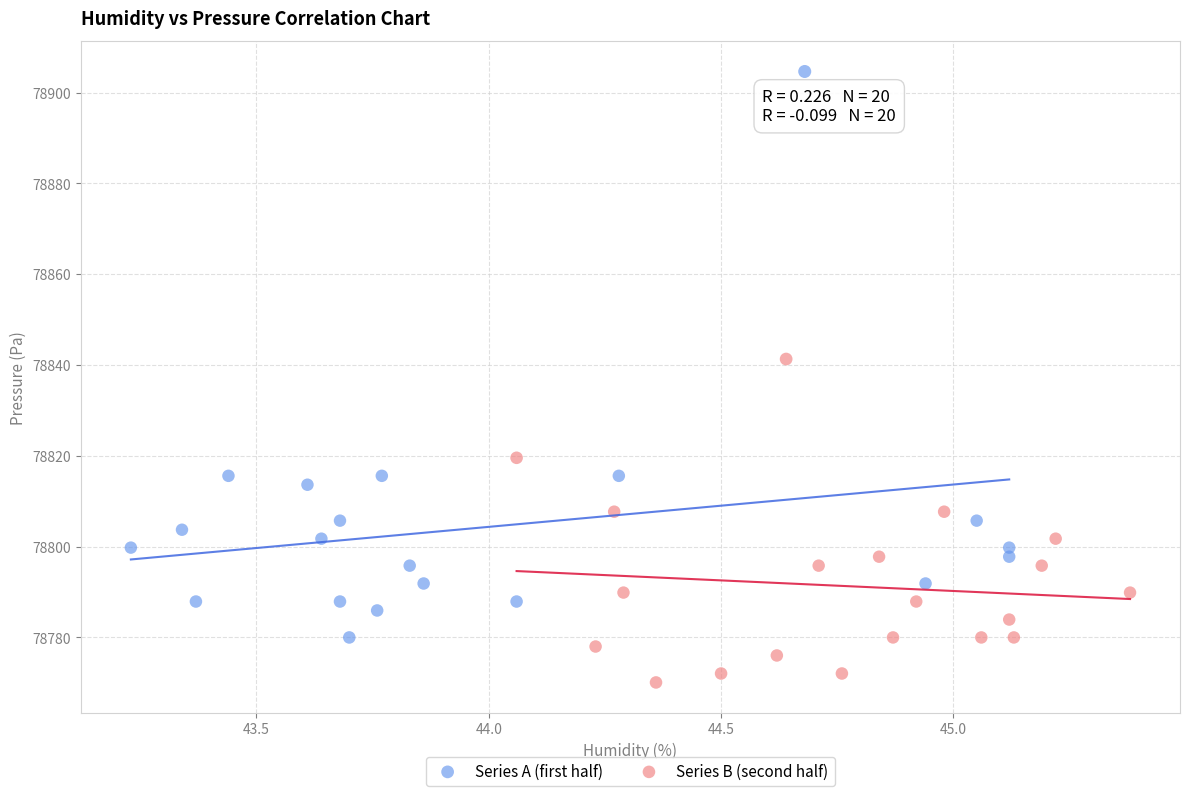

Which series reaches the minimum Y coordinate?

Series B (second half)